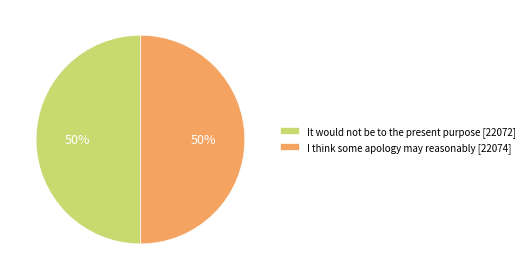

Is the sum of It would not be to the present purpose [22072] and I think some apology may reasonably [22074] greater than half?

Yes